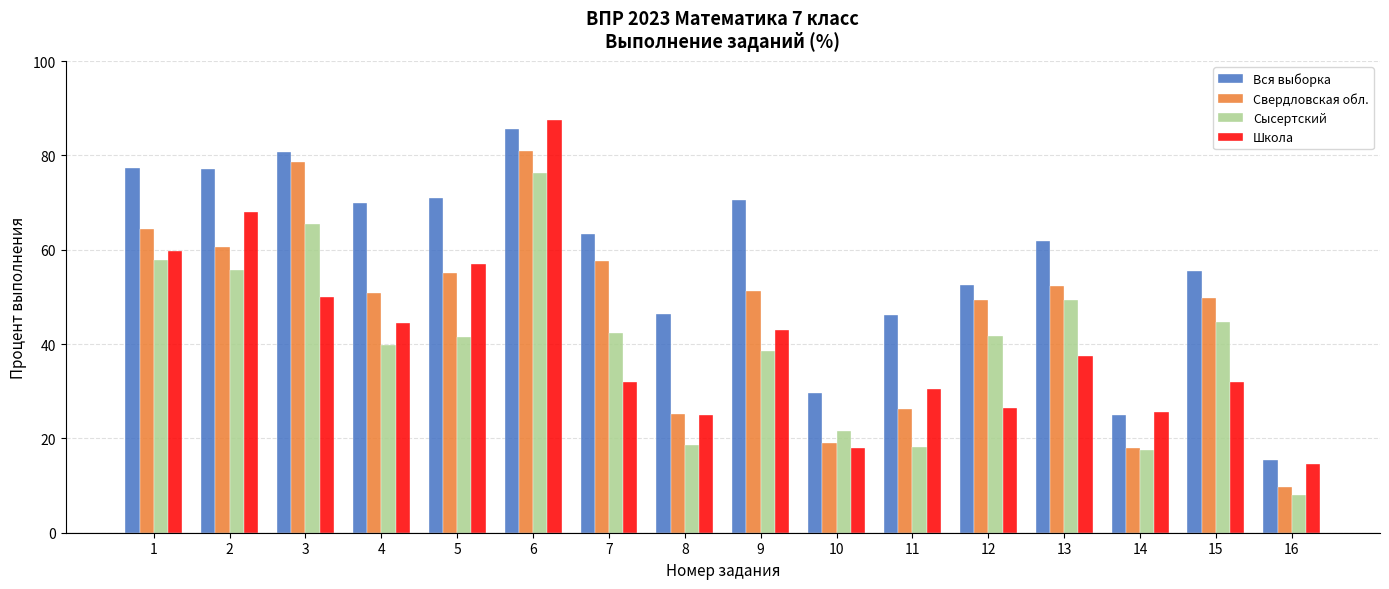

Which label corresponds to the smallest value in the chart?

16